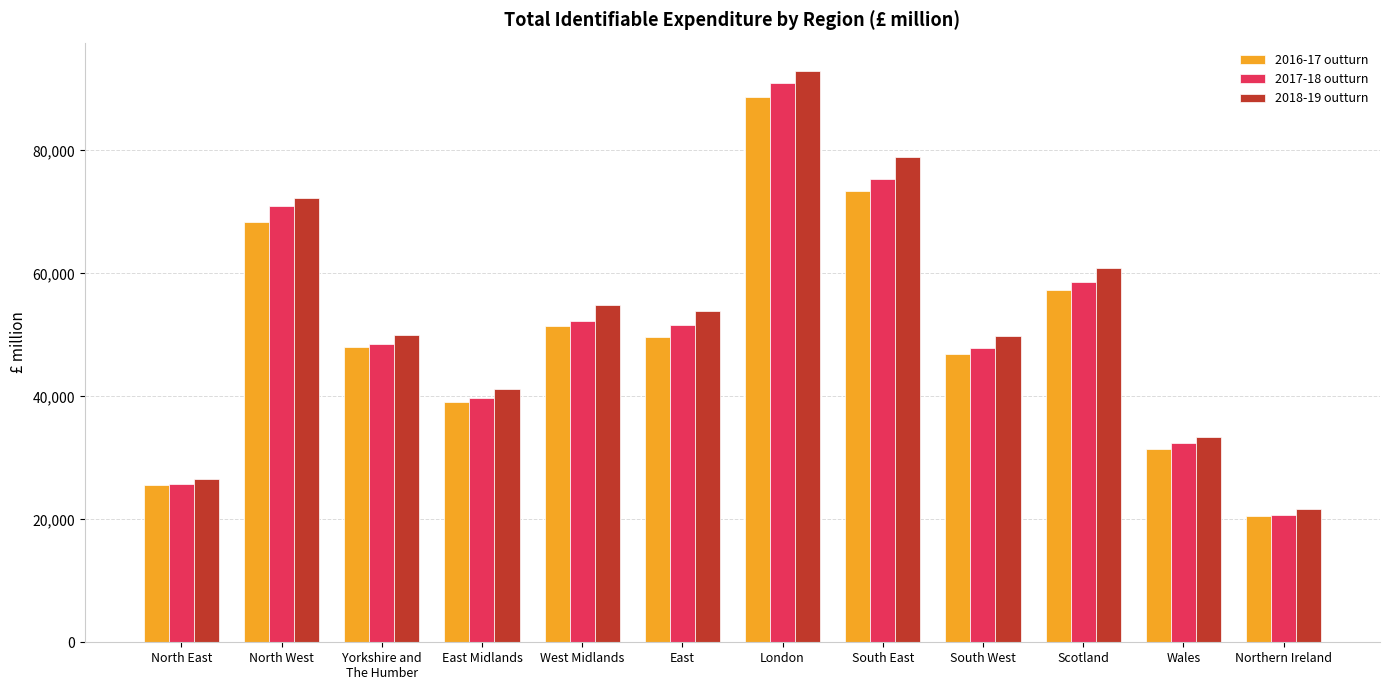

What are all the series names shown in the legend?

2016-17 outturn, 2017-18 outturn, 2018-19 outturn